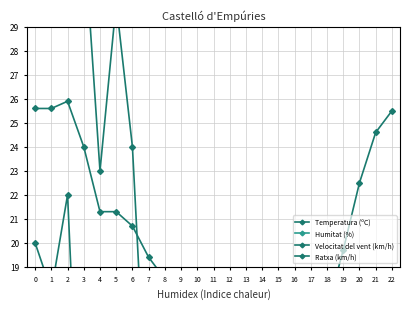

Which series has the largest total across all categories?

Humitat (%)